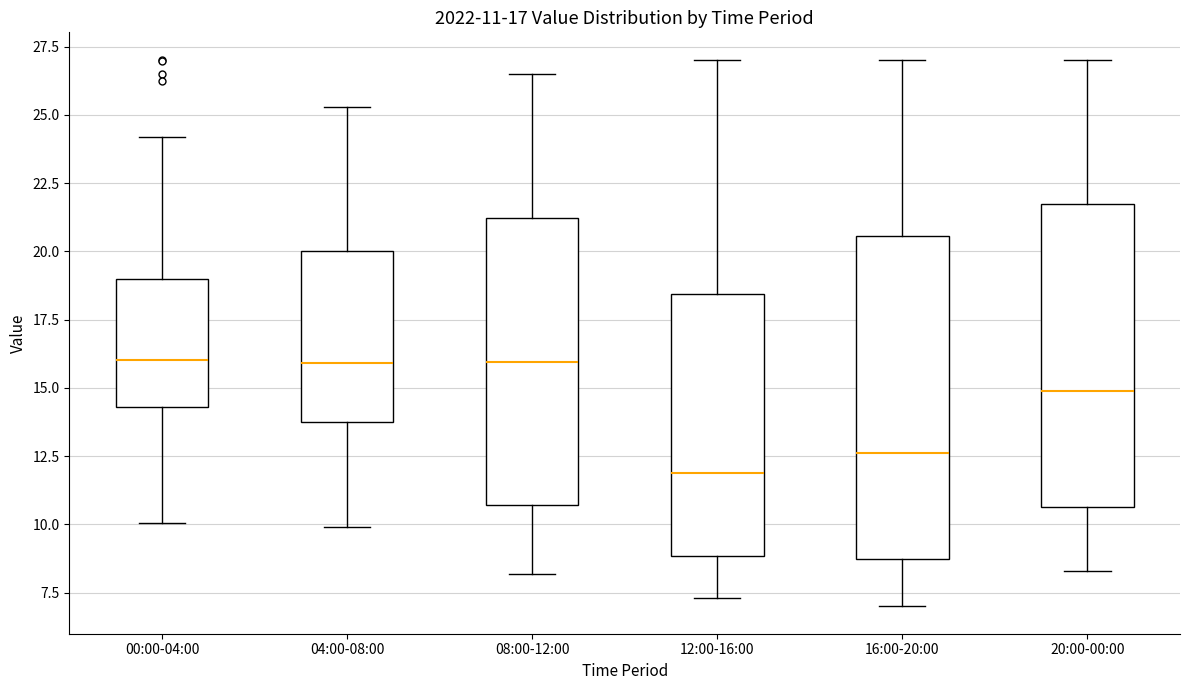

Which box's median line is the lowest?

12:00-16:00